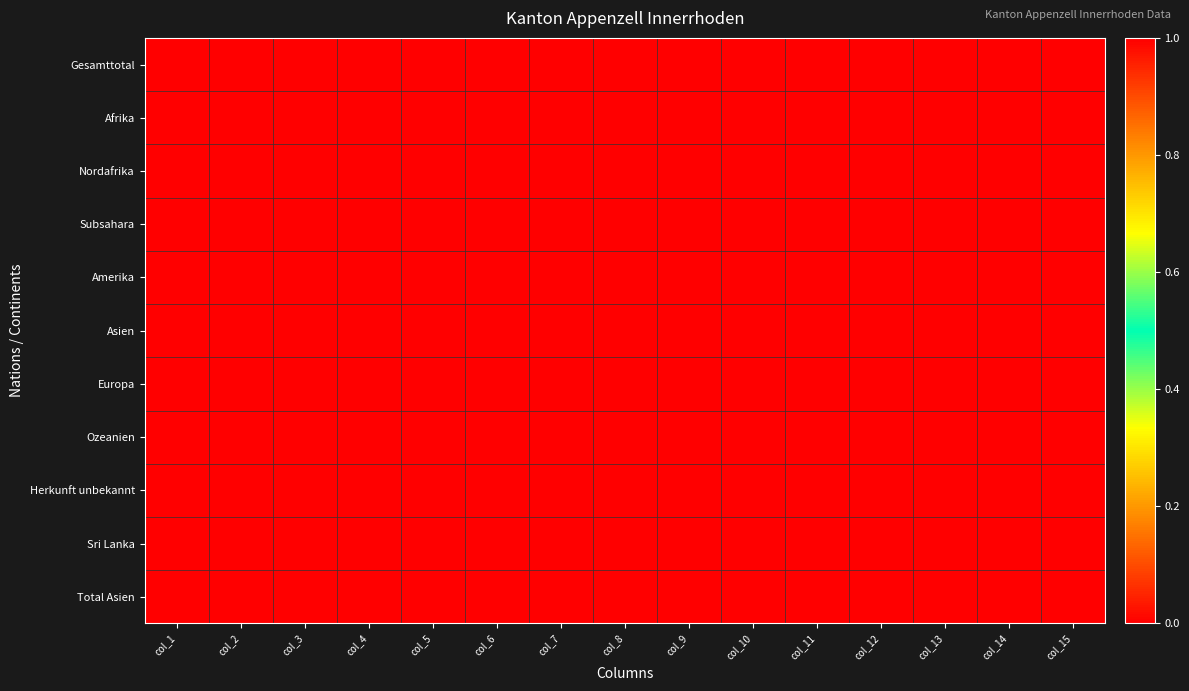

Which series has the largest total across all categories?

Gesamttotal